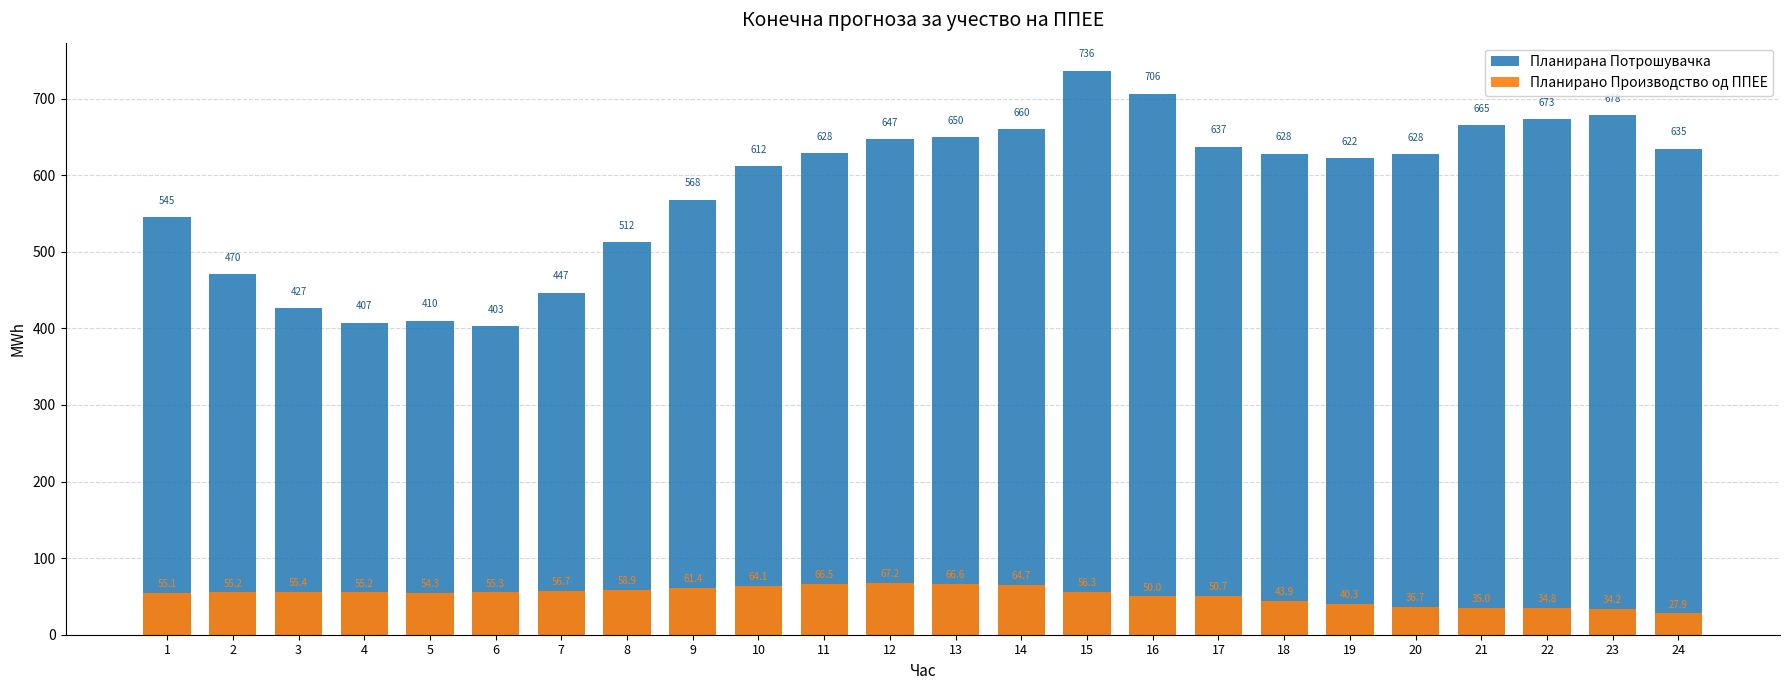

What is the lowest value of the Планирана Потрошувачка series?

402.6